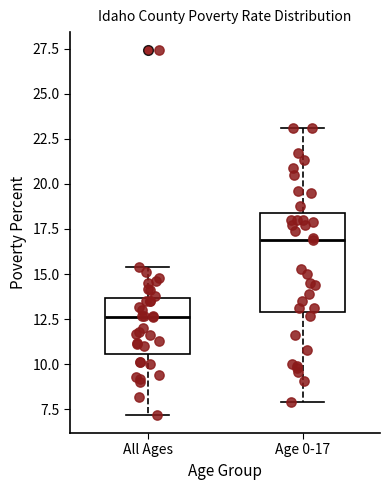

Where is the upper edge of the box for Age 0-17 on the y-axis? The values are not printed on the chart, so give them approximately, as read against the axis.

18.5